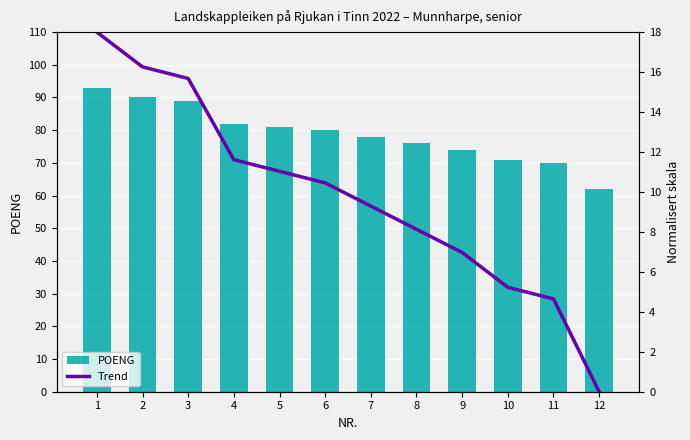

Does the chart contain stacked bars?

No